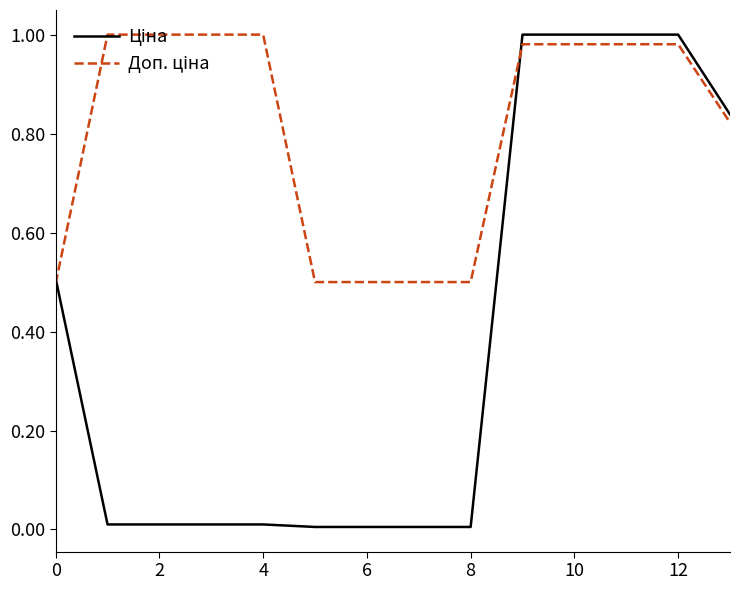

How many lines are shown in the chart?

2